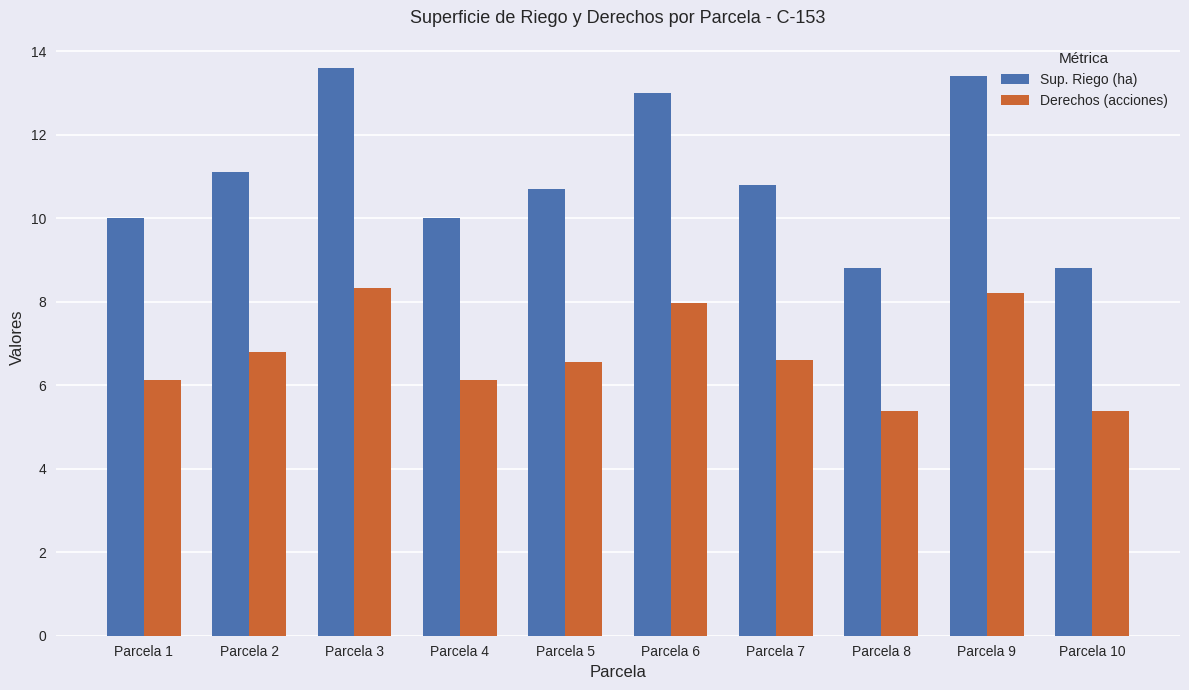

Which series has the largest total across all categories?

Sup. Riego (ha)